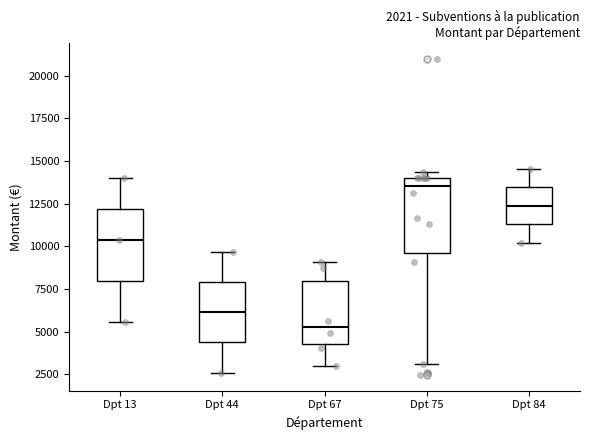

Which box's median line is the highest?

Dpt 75